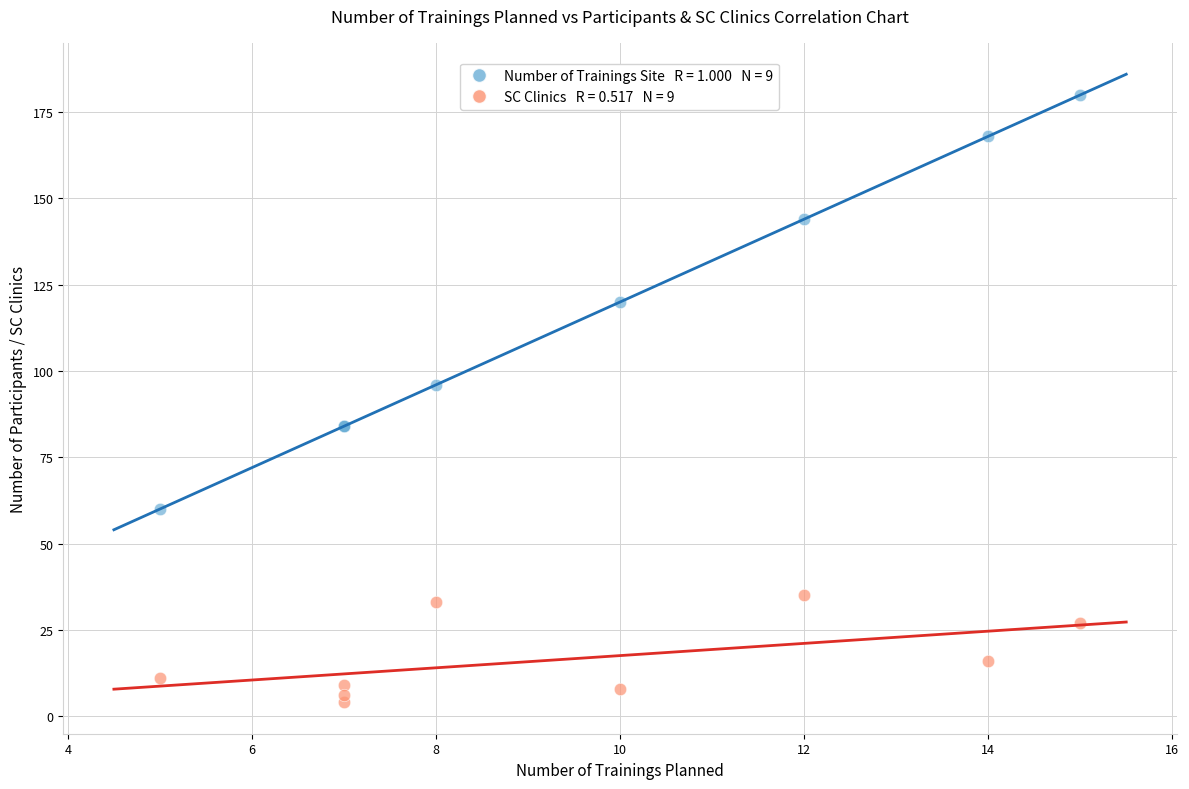

Across all series, what Y value is closest to 92?

96